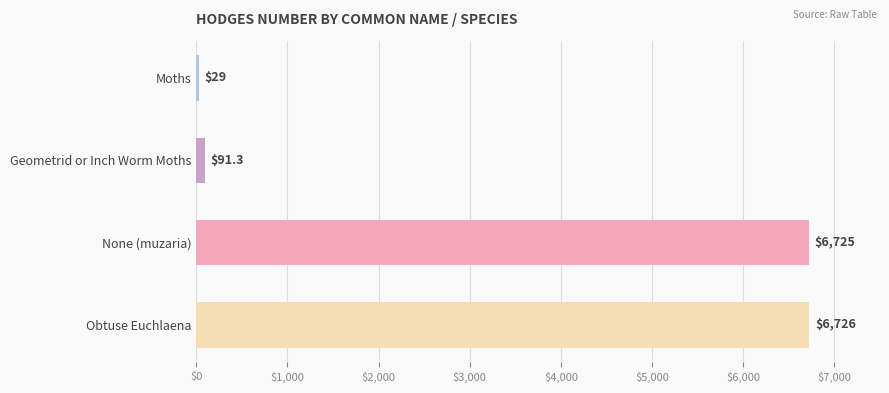

How many distinct data groups are displayed?

1